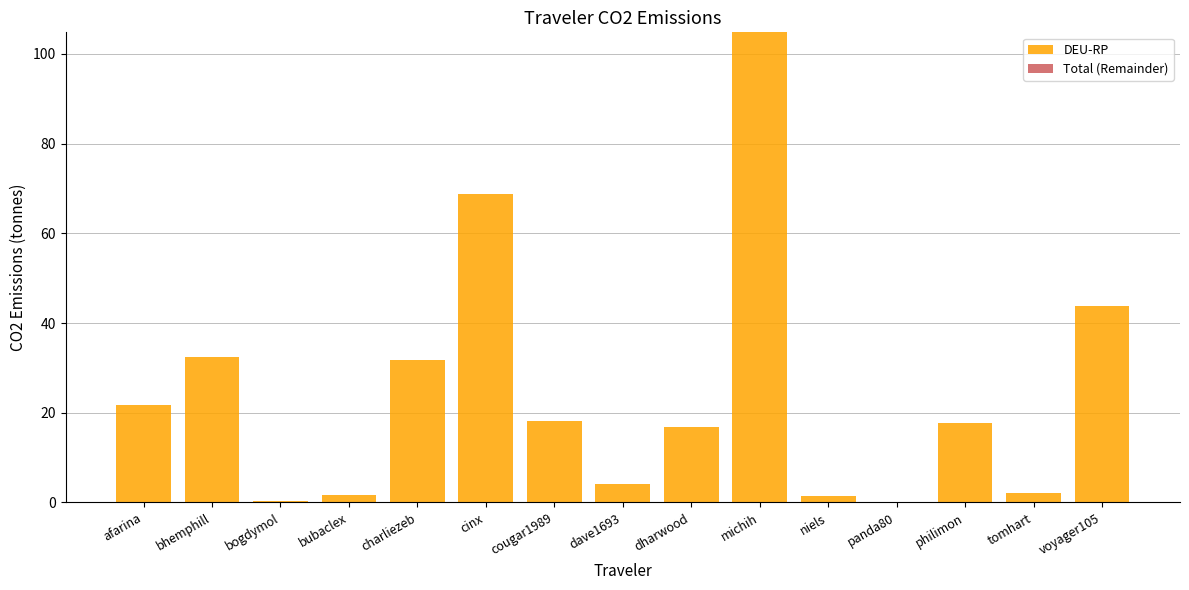

At which category does the chart reach its peak across all series?

michih